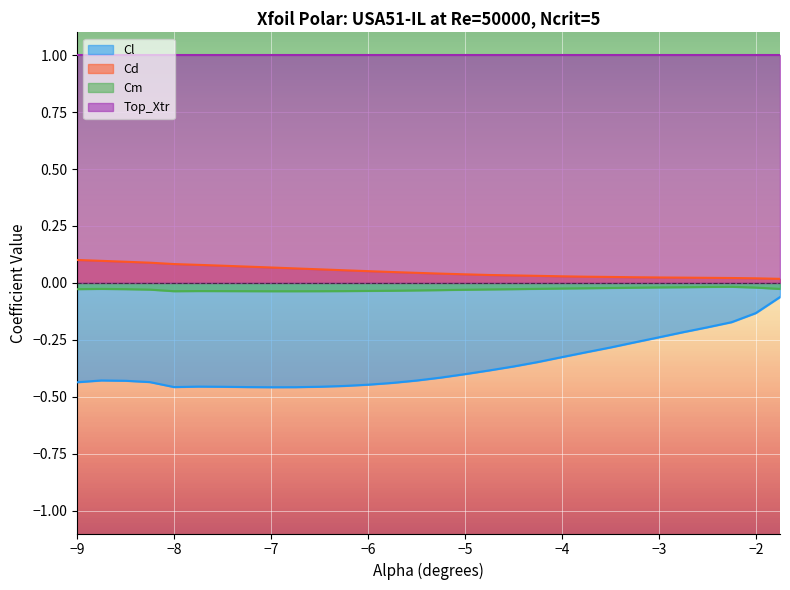

True or false: Cl has a value of -0.5 at -7.25.

True